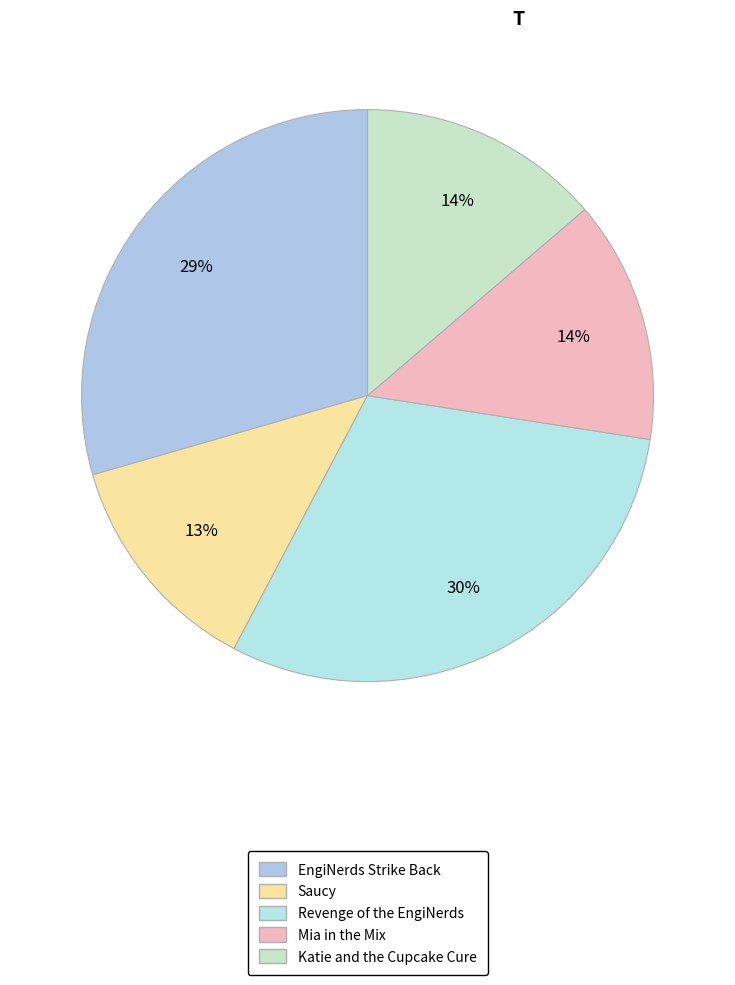

How many slices are in this pie chart?

5